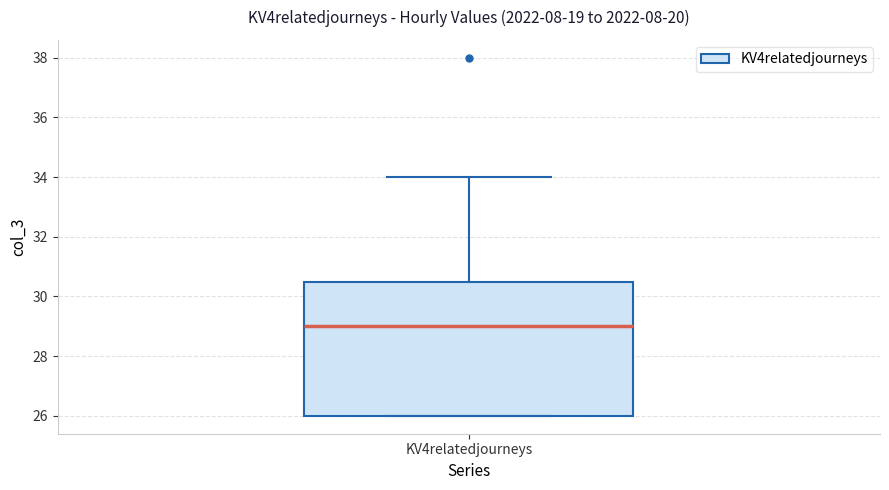

Where does the upper whisker of the box for KV4relatedjourneys end on the y-axis? The values are not printed on the chart, so give them approximately, as read against the axis.

34.0